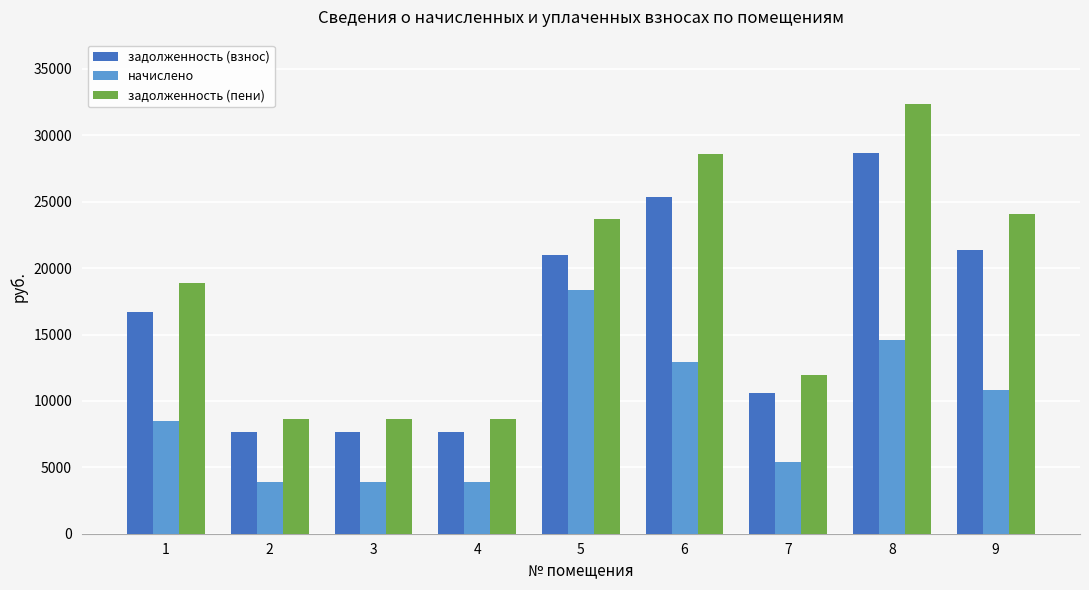

What is the difference between the second highest and second lowest values in the задолженность (пени) series?

19965.4